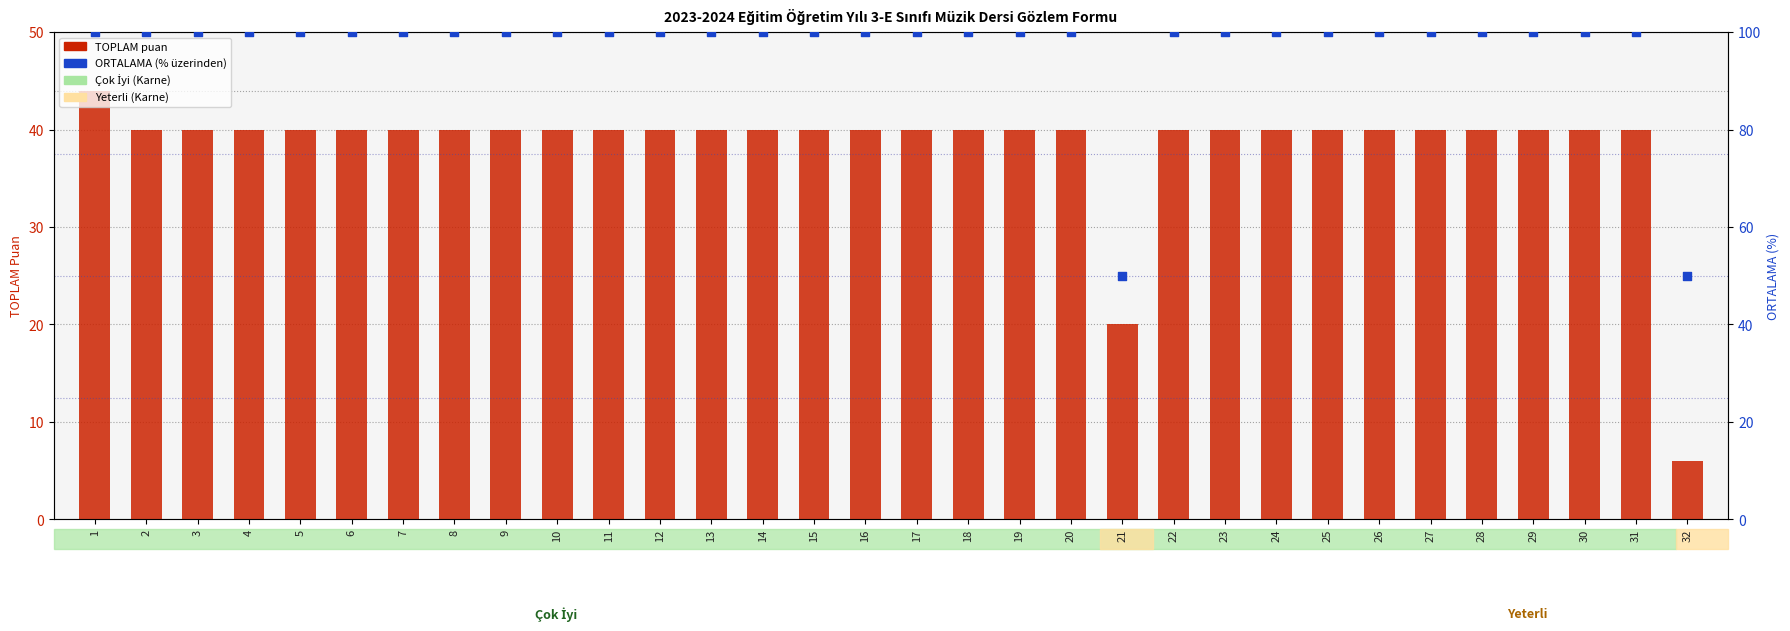

What are all the series names shown in the legend?

TOPLAM puan, ORTALAMA (% üzerinden)